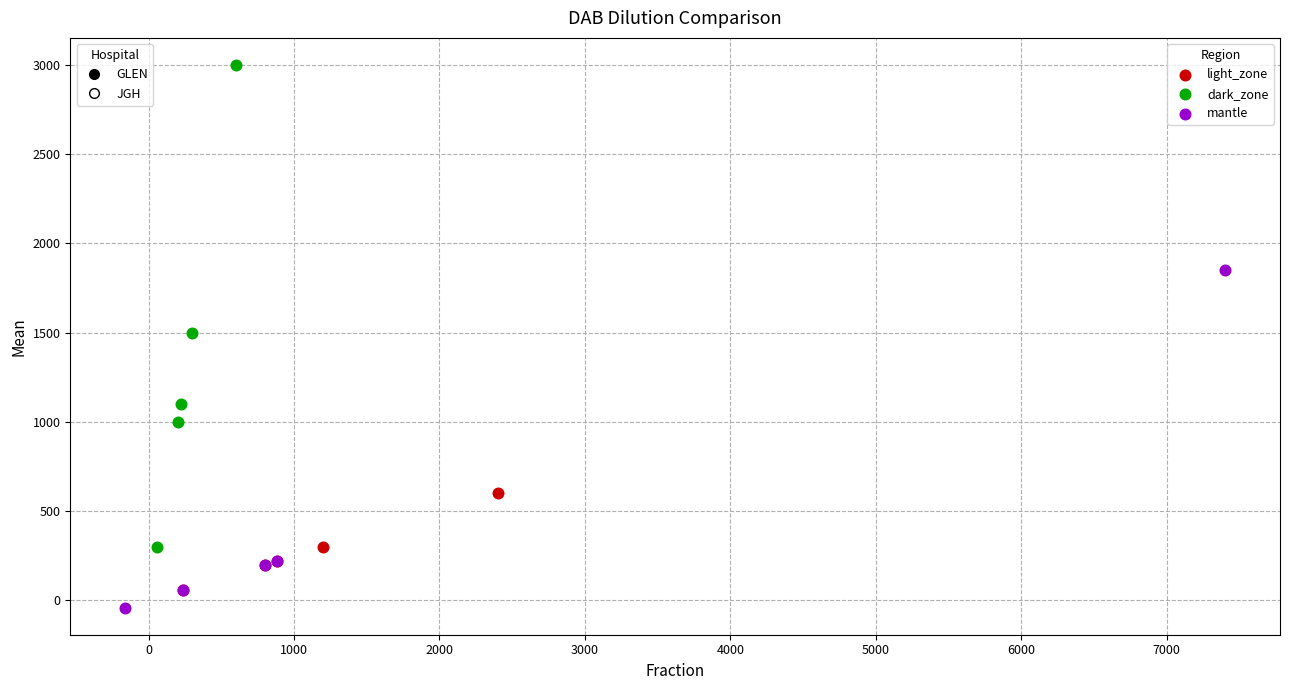

Which series has the largest Y range (max minus min)?

dark_zone